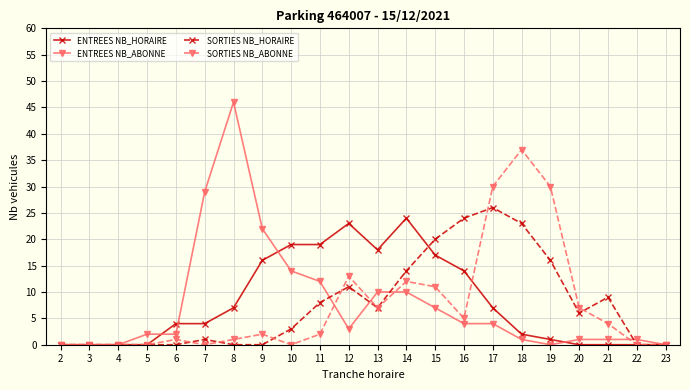

What is the difference between the maximum and second lowest values in the ENTREES NB_HORAIRE series?

24